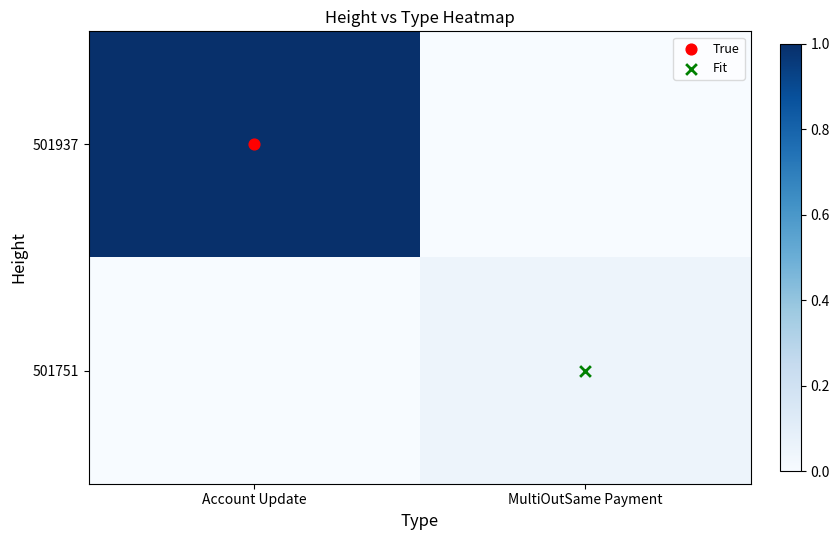

Rank the series by their average value, from highest to lowest.

501937, 501751